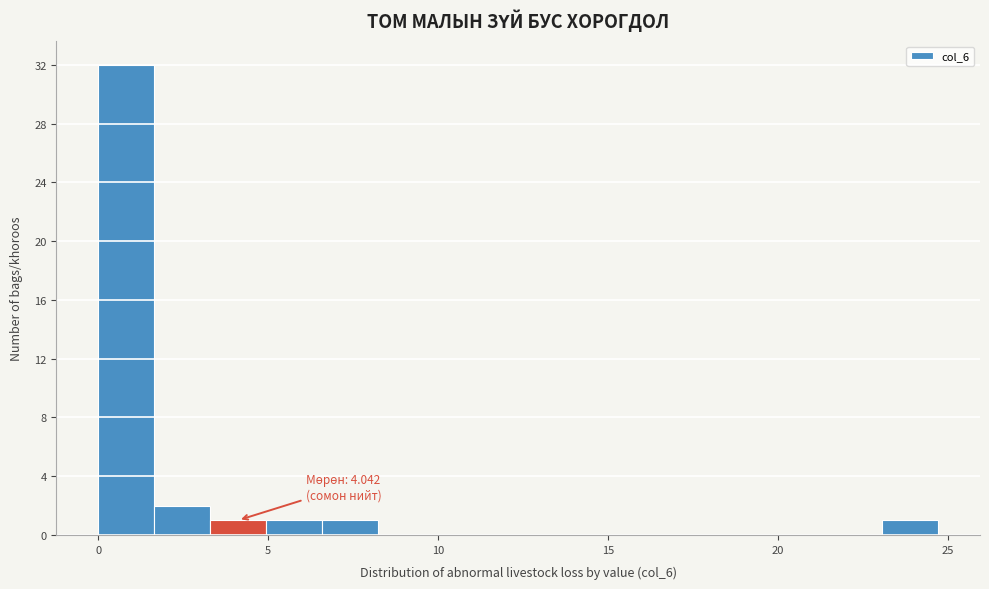

Around what value on the x-axis is the tallest bar? Give the approximate position of its centre, as read against the axis.

1.0